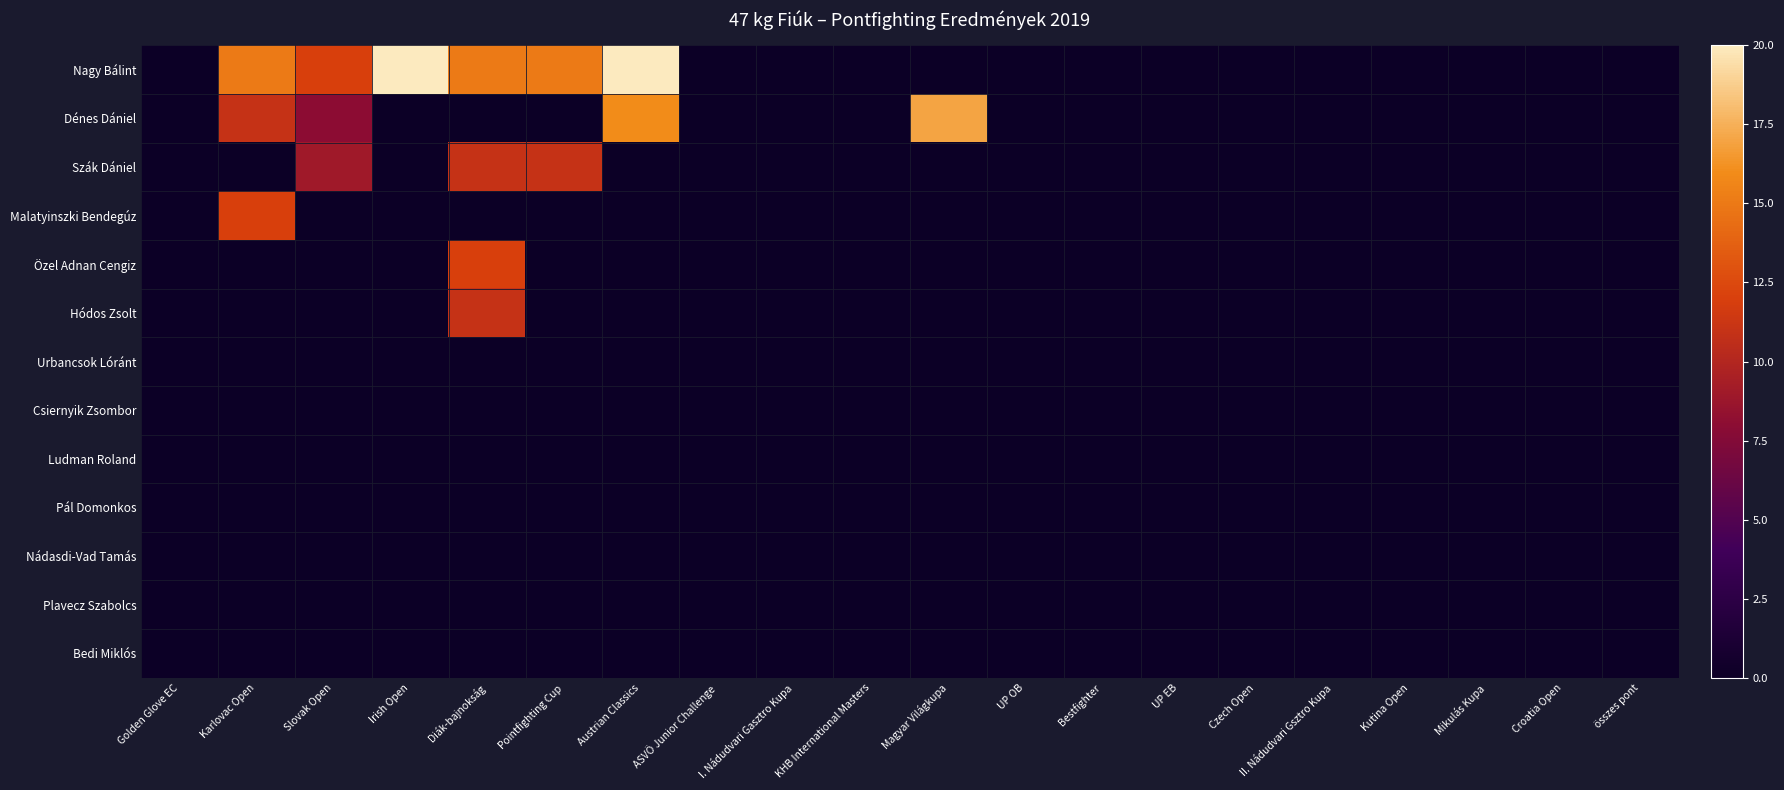

Which label corresponds to the smallest value in the chart?

Golden Glove EC